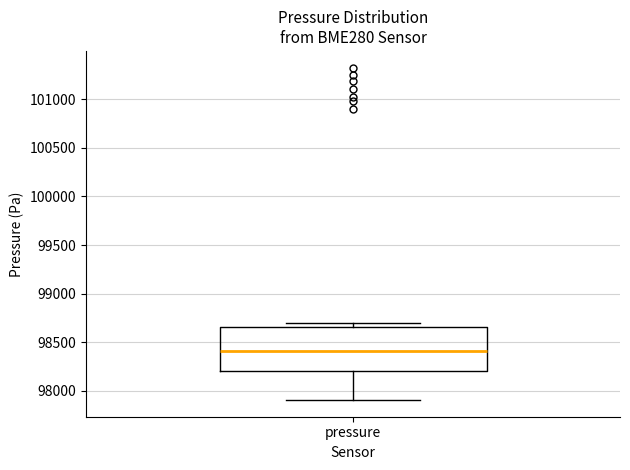

Read this box plot against the y-axis: the position of the median line, the range covered by the box, and the ends of both whiskers. The values are not printed on the chart, so give them approximately, as read against the axis.

median 98400, box 98200 to 98650, whiskers 97900 to 98700